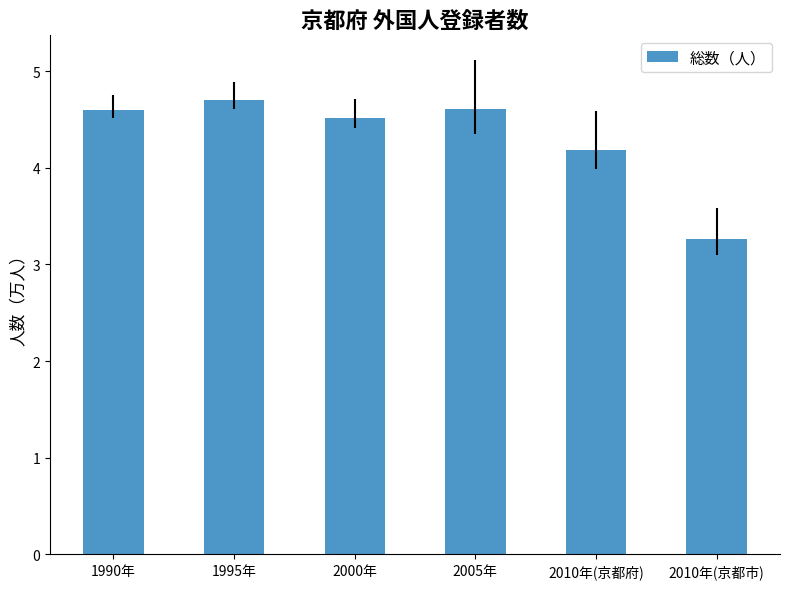

What value does the data have at 2000年?

4.5